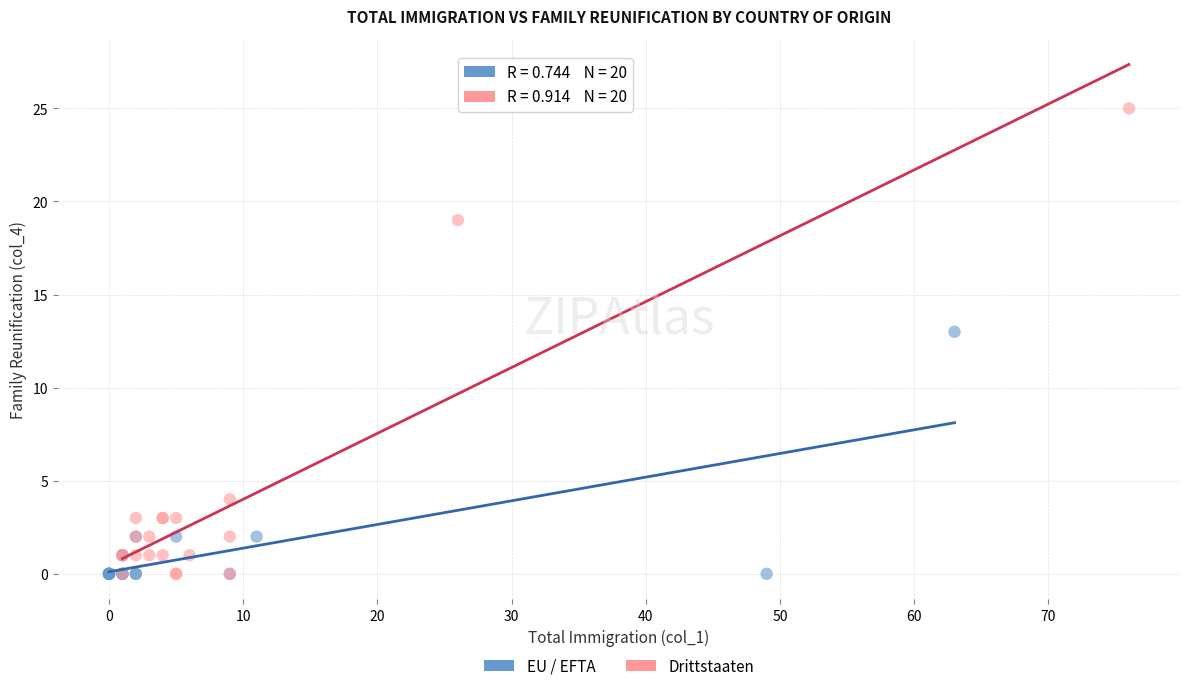

Which series reaches the maximum Y coordinate?

Drittstaaten